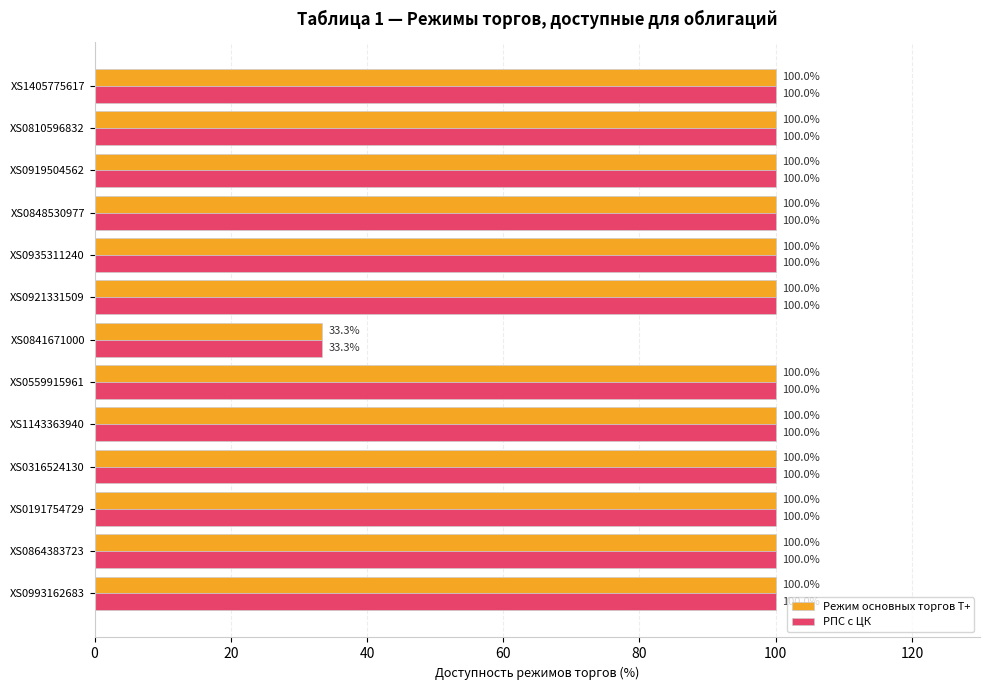

How many values in the РПС с ЦК series are below 100?

1